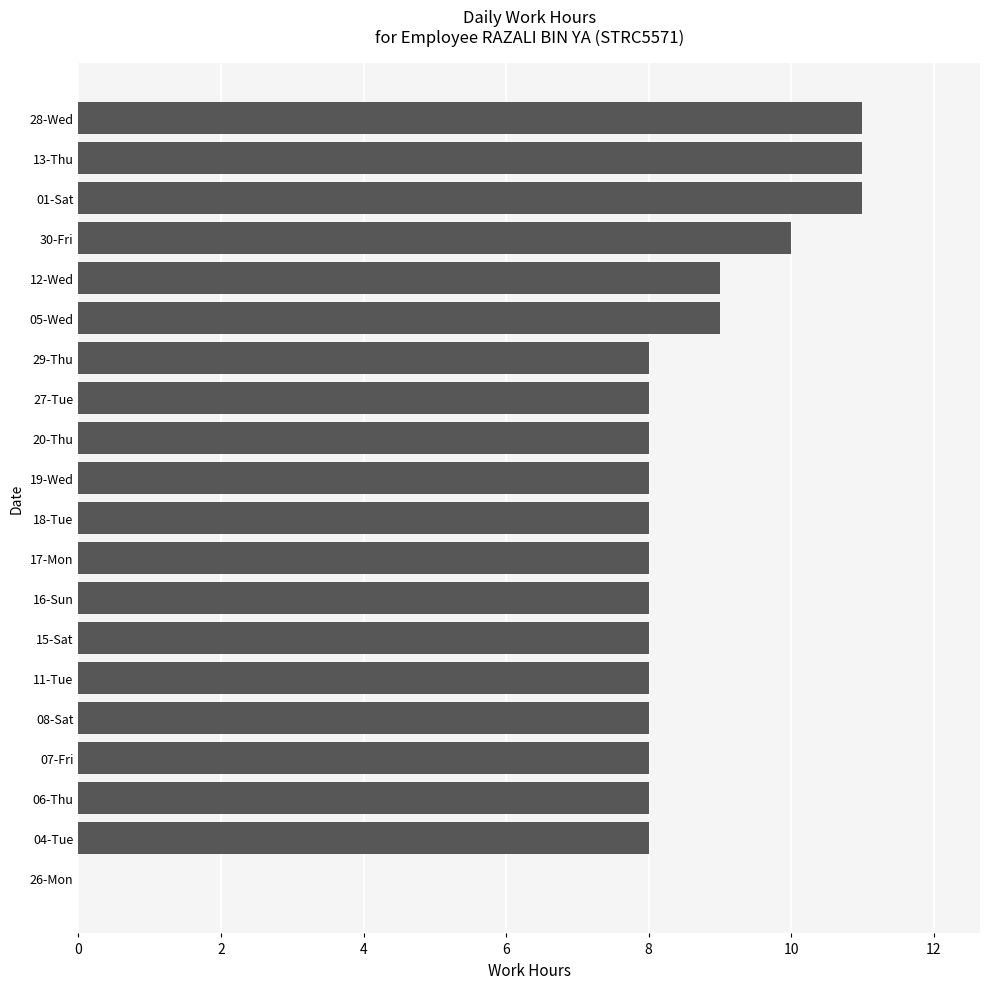

Count the number of data series in this chart.

1